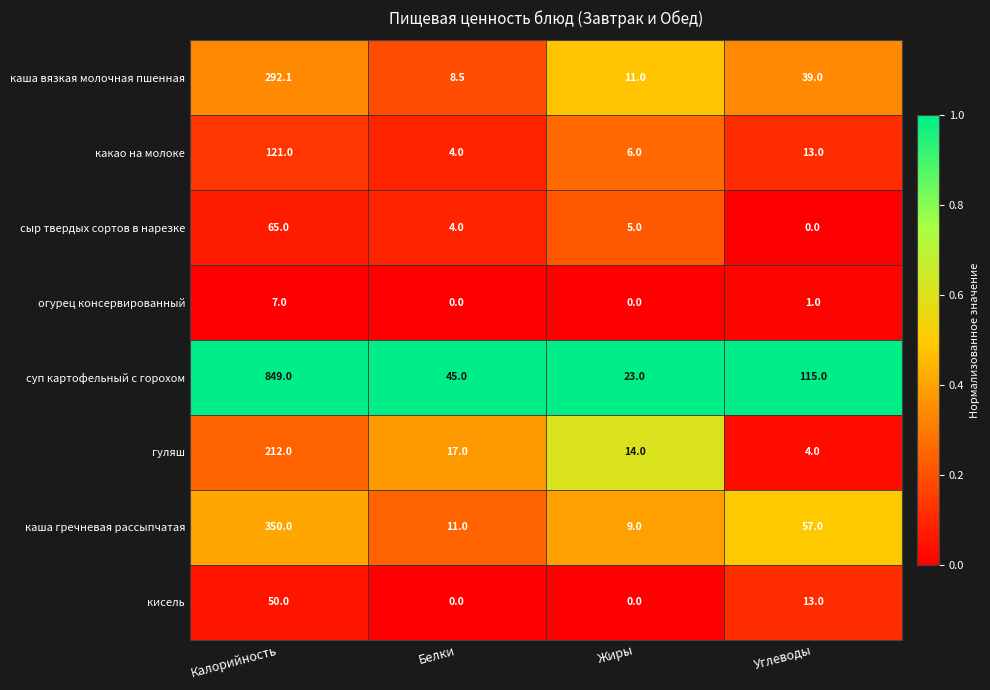

List the series in order of their peak value, highest first.

суп картофельный с горохом, каша гречневая рассыпчатая, каша вязкая молочная пшенная, гуляш, какао на молоке, сыр твердых сортов в нарезке, кисель, огурец консервированный